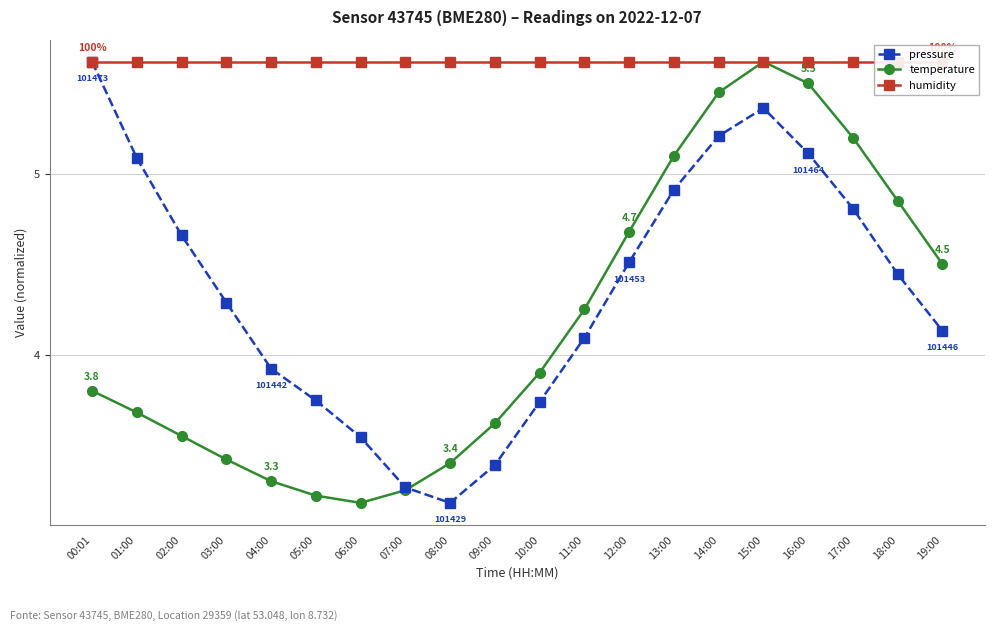

Which series has the widest spread of values?

temperature